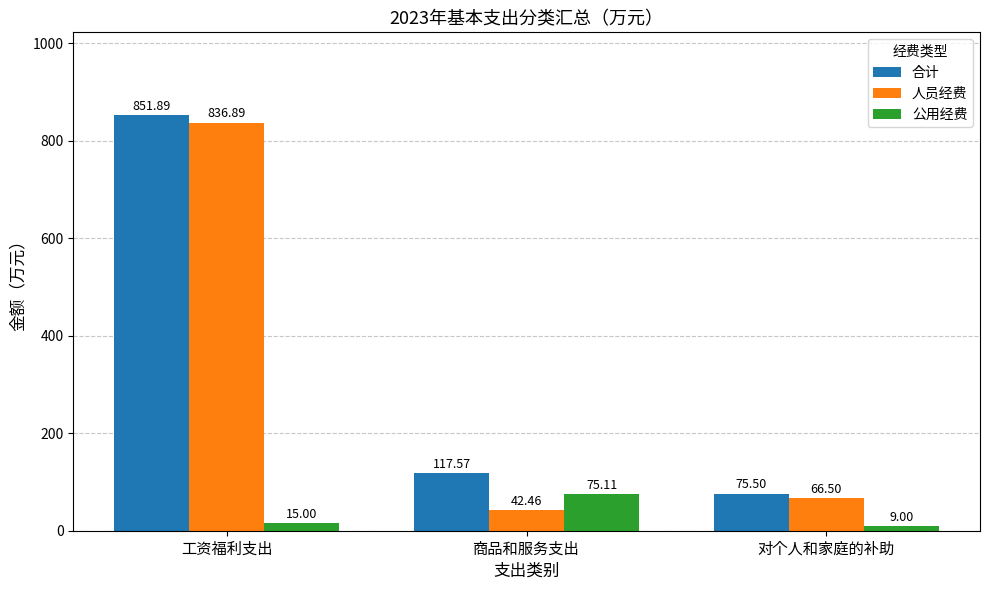

Rank the series by their maximum value, from lowest to highest.

公用经费, 人员经费, 合计